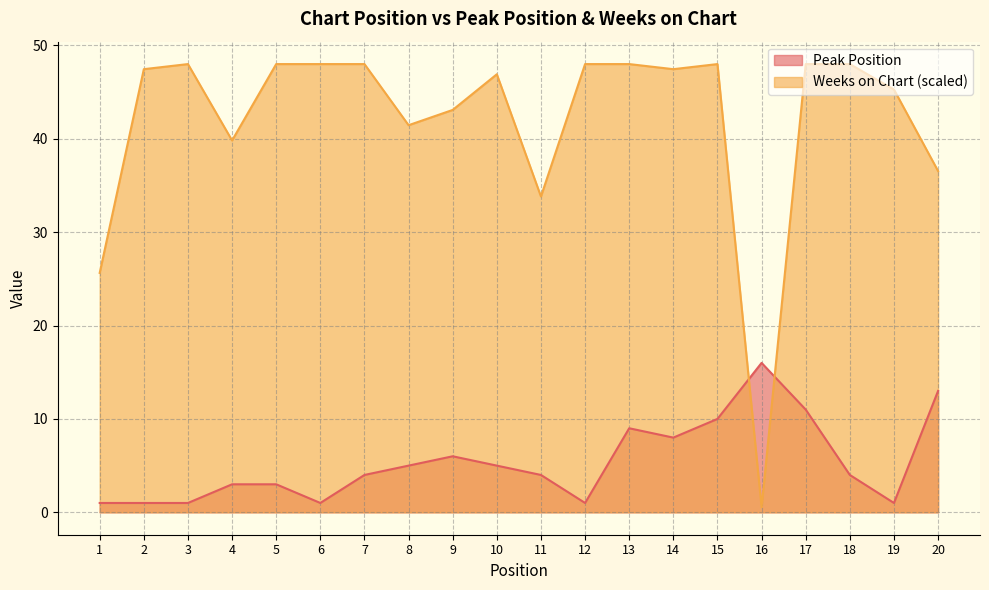

What is the lowest value of the Peak Position series?

1.0